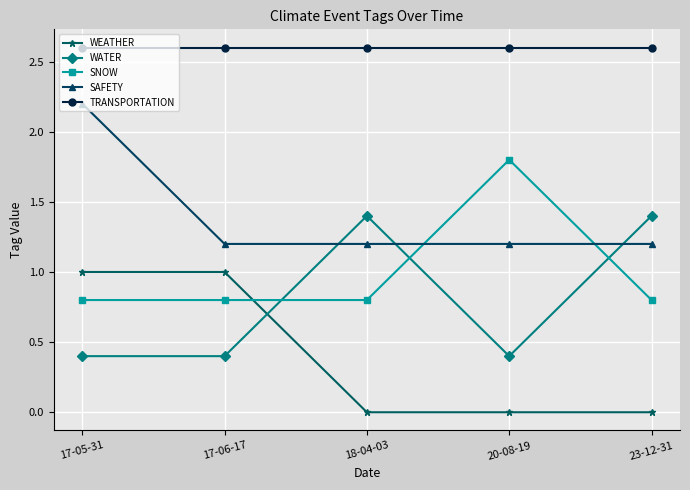

True or false: WATER has more than 0 interior local peaks.

True